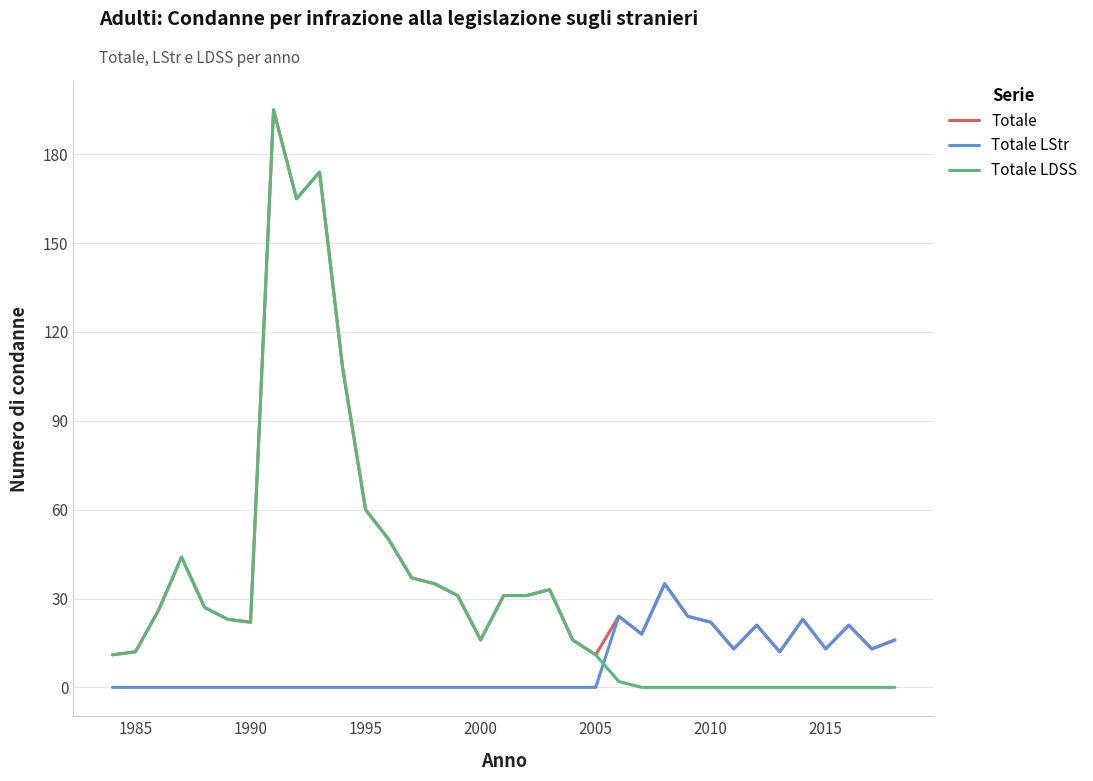

What is the maximum value for Totale LStr?

35